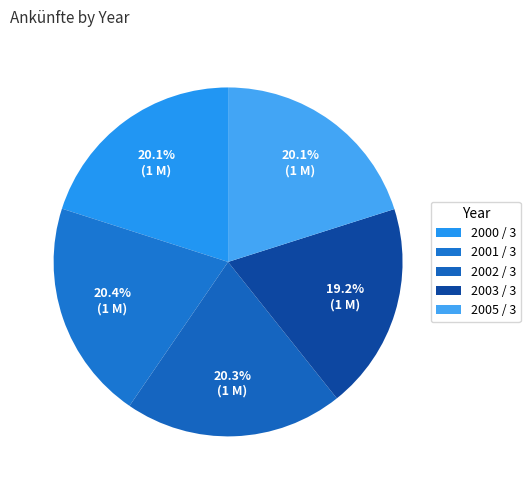

Rank the categories by value from highest to lowest.

2001 / 3, 2002 / 3, 2005 / 3, 2000 / 3, 2003 / 3